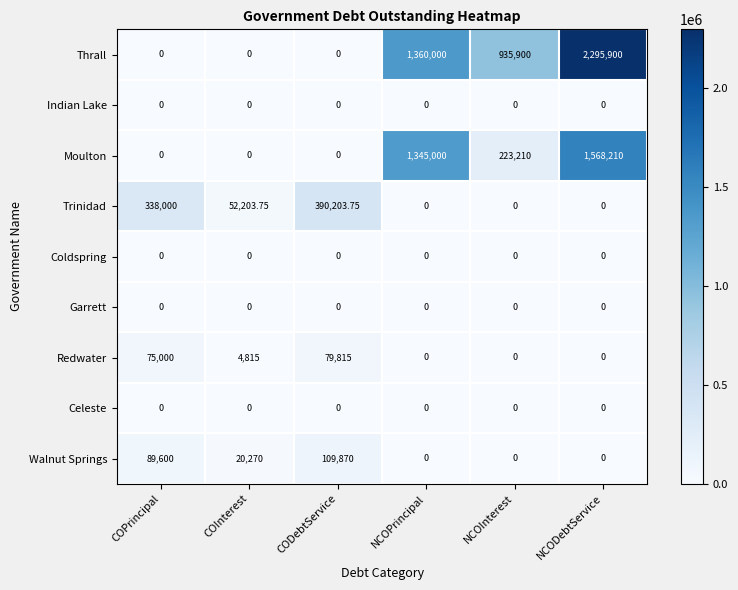

At how many categories does at least one series exceed 364791?

4